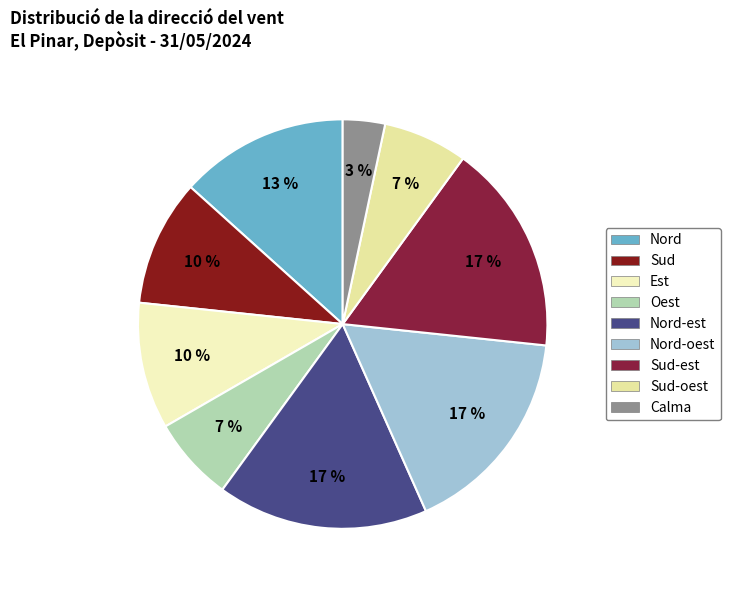

How many slices are in this pie chart?

9